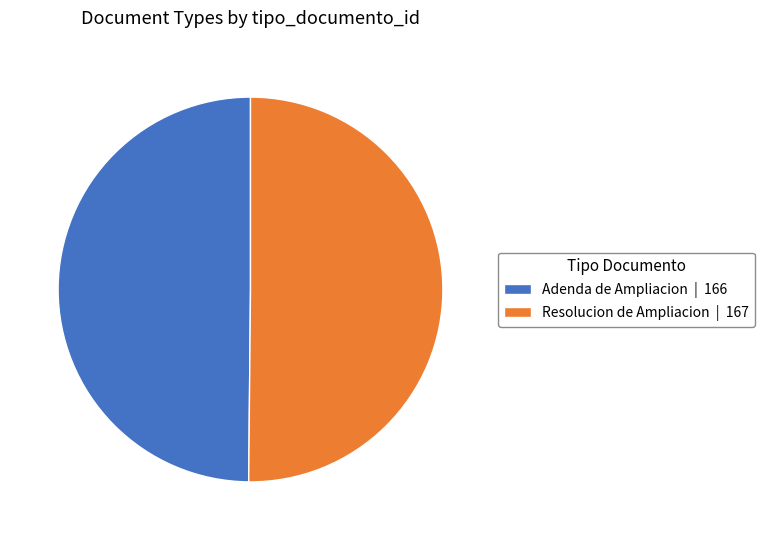

Approximately how many times larger is the value at Adenda de Ampliacion | 166 compared to Resolucion de Ampliacion | 167?

1.0